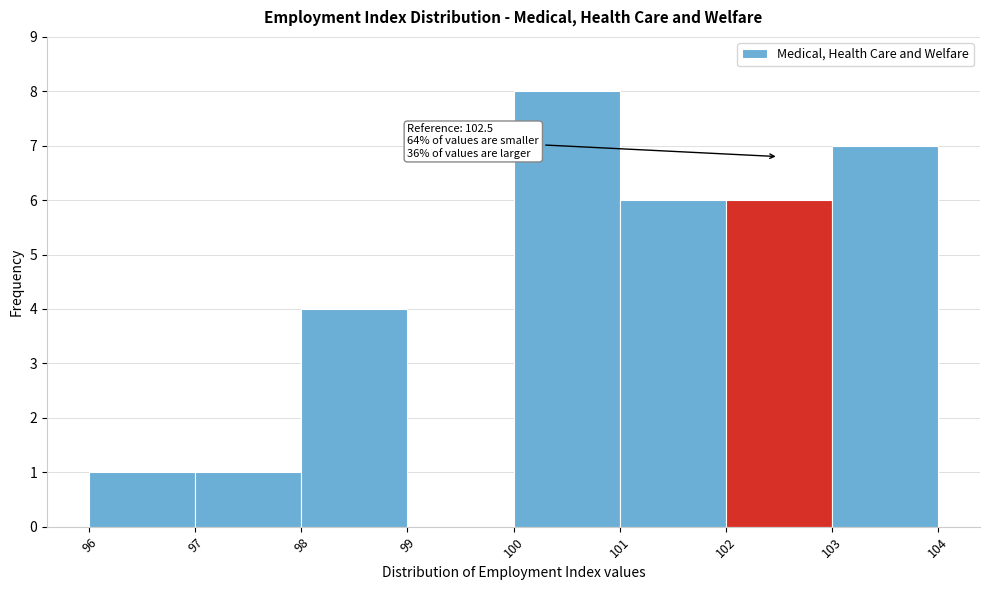

Over which range of the x-axis is the bar tallest?

100 to 101